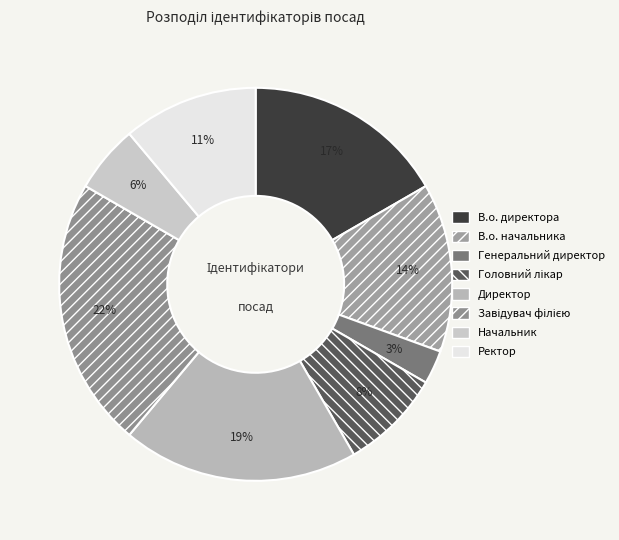

True or false: Директор accounts for 19% of the total.

True